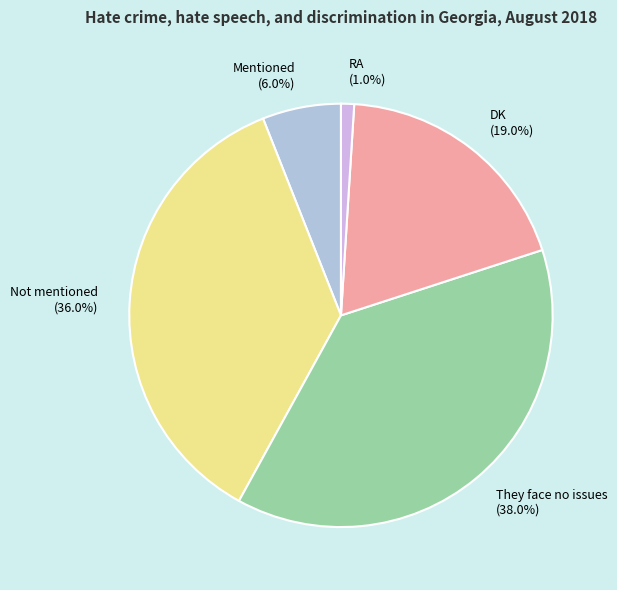

Combined, do They face no issues and Not mentioned account for over 50%?

Yes